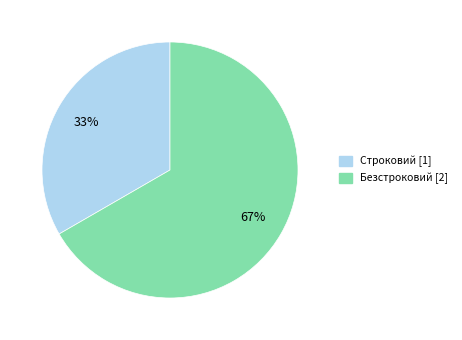

What percentage is the Безстроковий slice, to the nearest percent?

67%